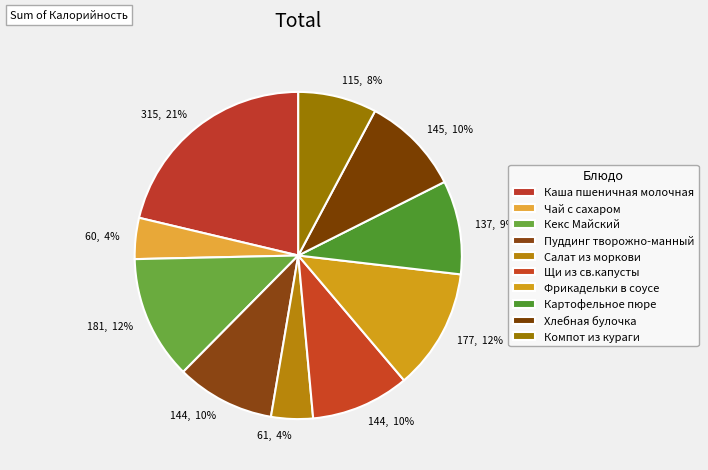

Count the number of slices in the pie.

10